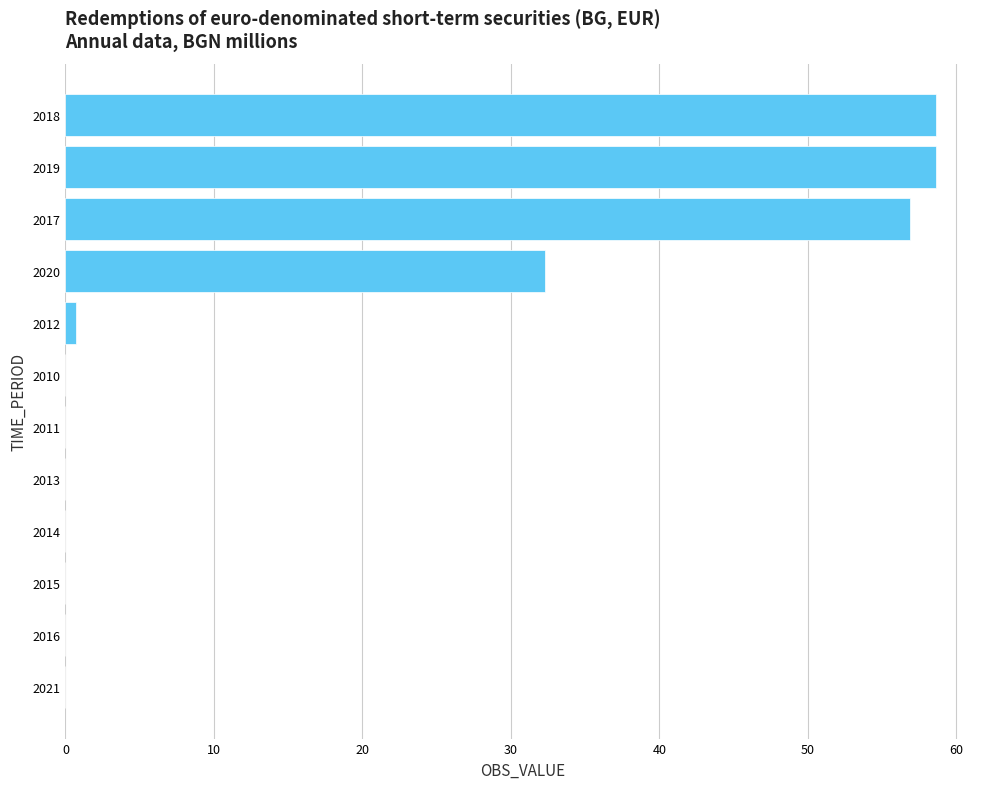

Reading top to bottom, what are all the values shown in this chart?

2018=58.7	2019=58.7	2017=56.9	2020=32.3	2012=0.7	2010=0.0	2011=0.0	2013=0.0	2014=0.0	2015=0.0	2016=0.0	2021=0.0